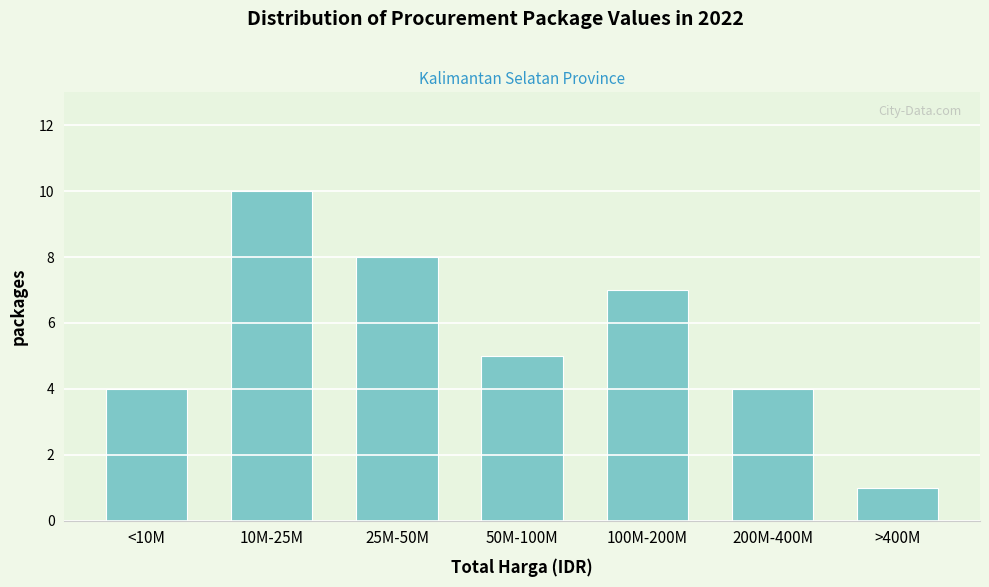

Reading left to right, list all the values displayed in this chart.

4	10	8	5	7	4	1